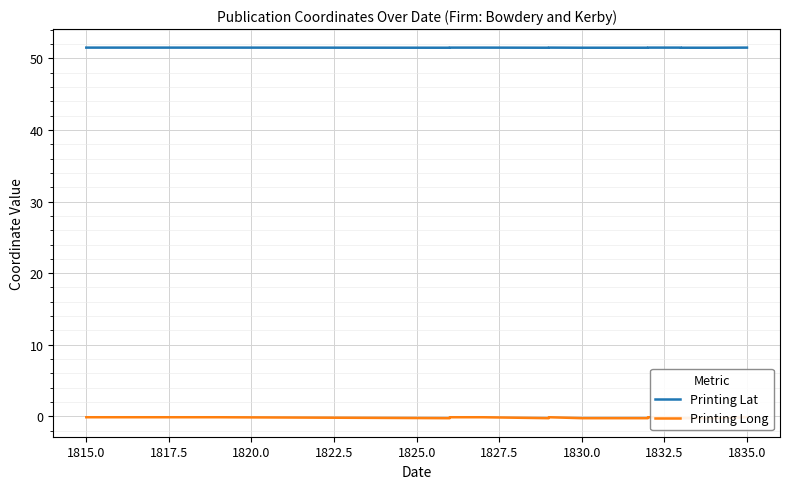

Reading left to right, what are all the values shown in this chart?

Printing Lat: 51.5	51.5	51.5	51.5	51.5	51.5	51.5	51.5	51.5	51.5	51.5	51.5	51.5	51.5	51.5	51.5
Printing Long: -0.1	-0.1	-0.3	-0.1	-0.1	-0.3	-0.1	-0.3	-0.3	-0.1	-0.1	-0.3	-0.3	-0.3	-0.1	-0.1